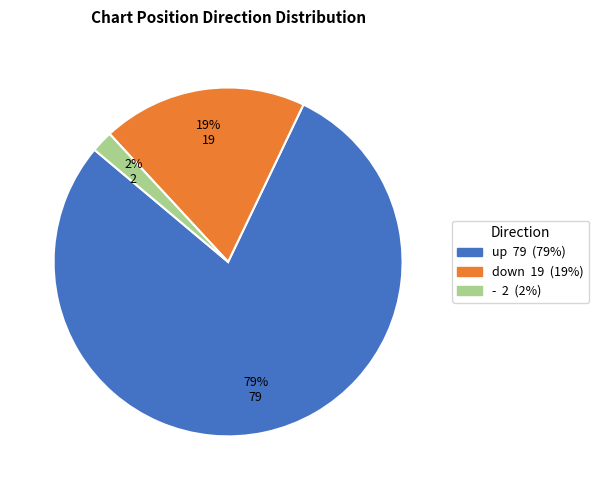

Do down and up together represent more than half of the pie?

Yes